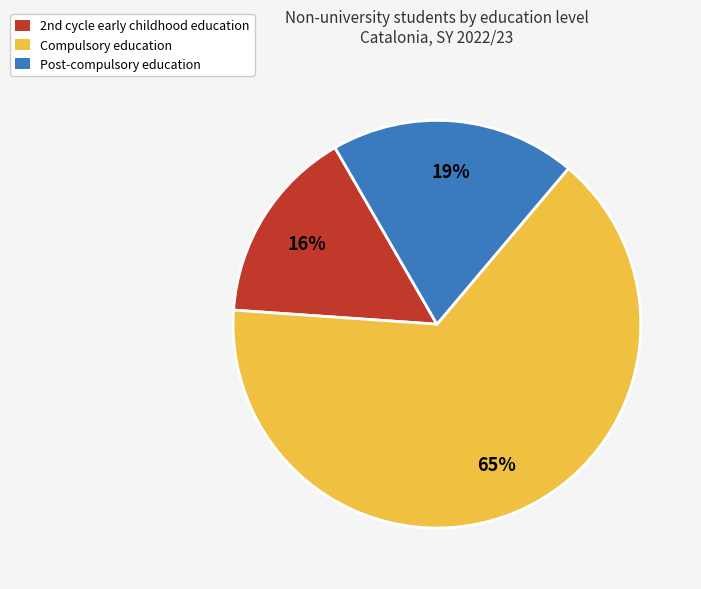

What is the smallest slice in the pie chart?

2nd cycle early childhood education